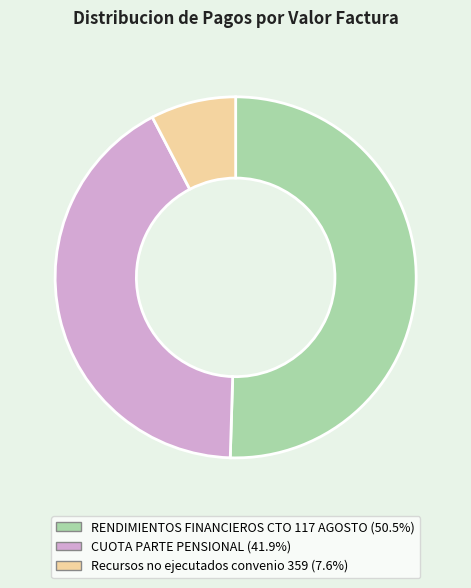

Does any single category account for the majority?

Yes